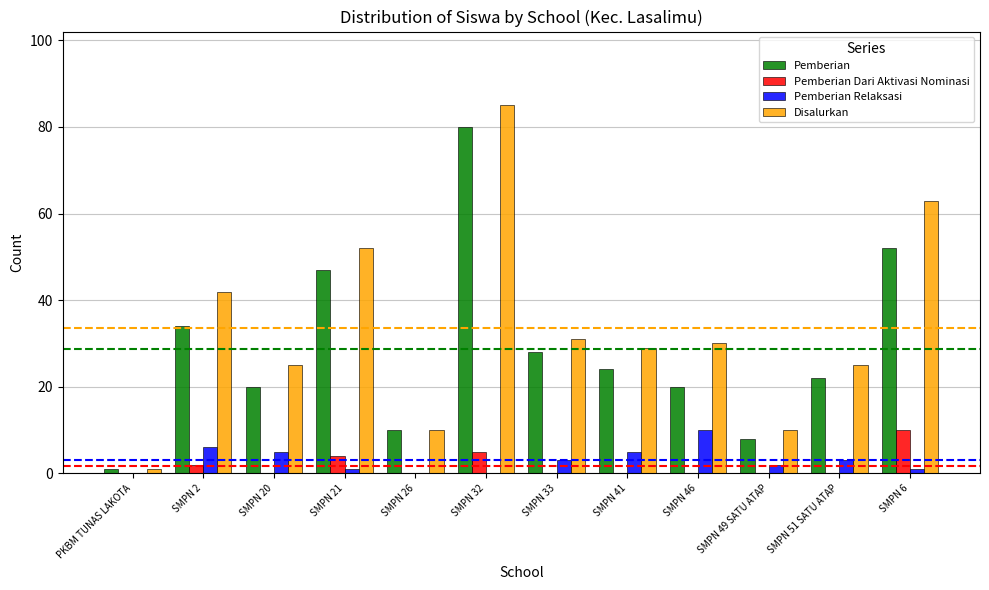

What is the sum of the Disalurkan values at SMPN 21 and SMPN 26?

62